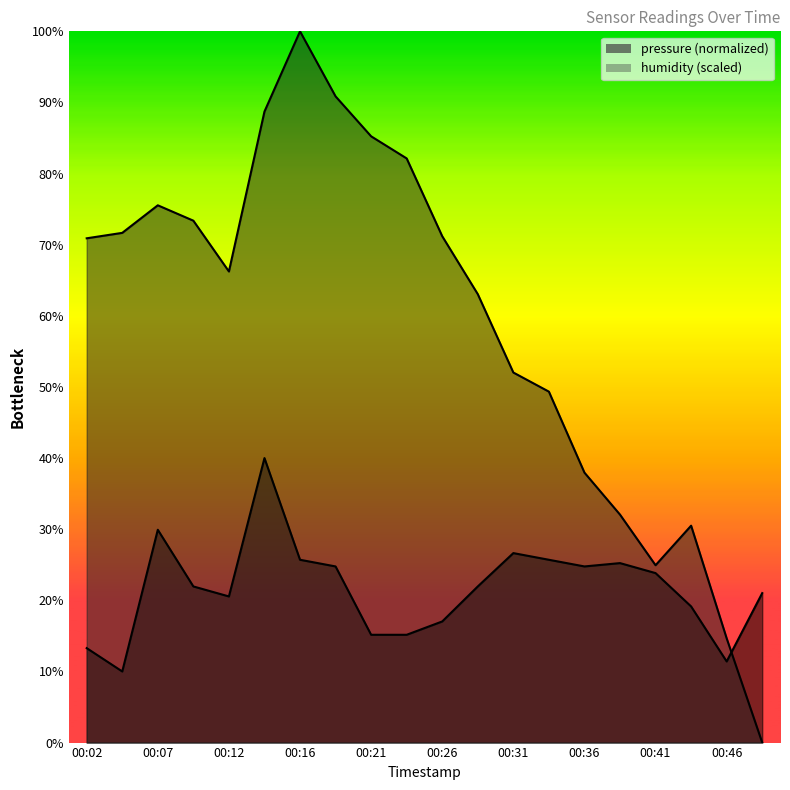

What is the spread (max minus min) of values at 00:09?

51.4